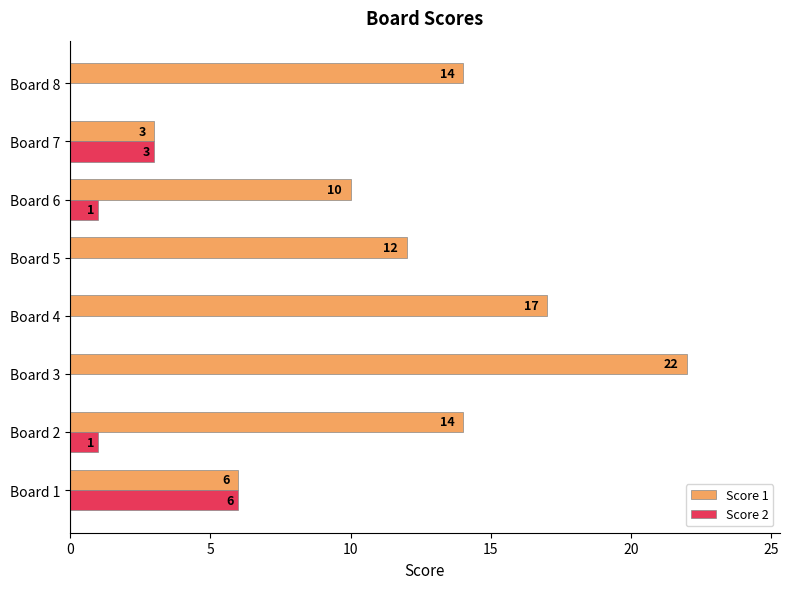

Which series has the largest total across all categories?

Score 1